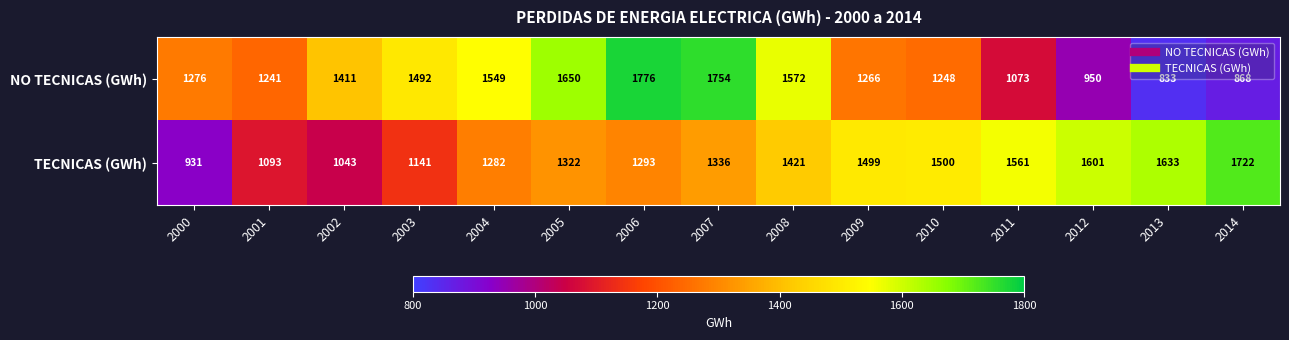

The value of TECNICAS (GWh) at 2005 is 2127. True or false?

False